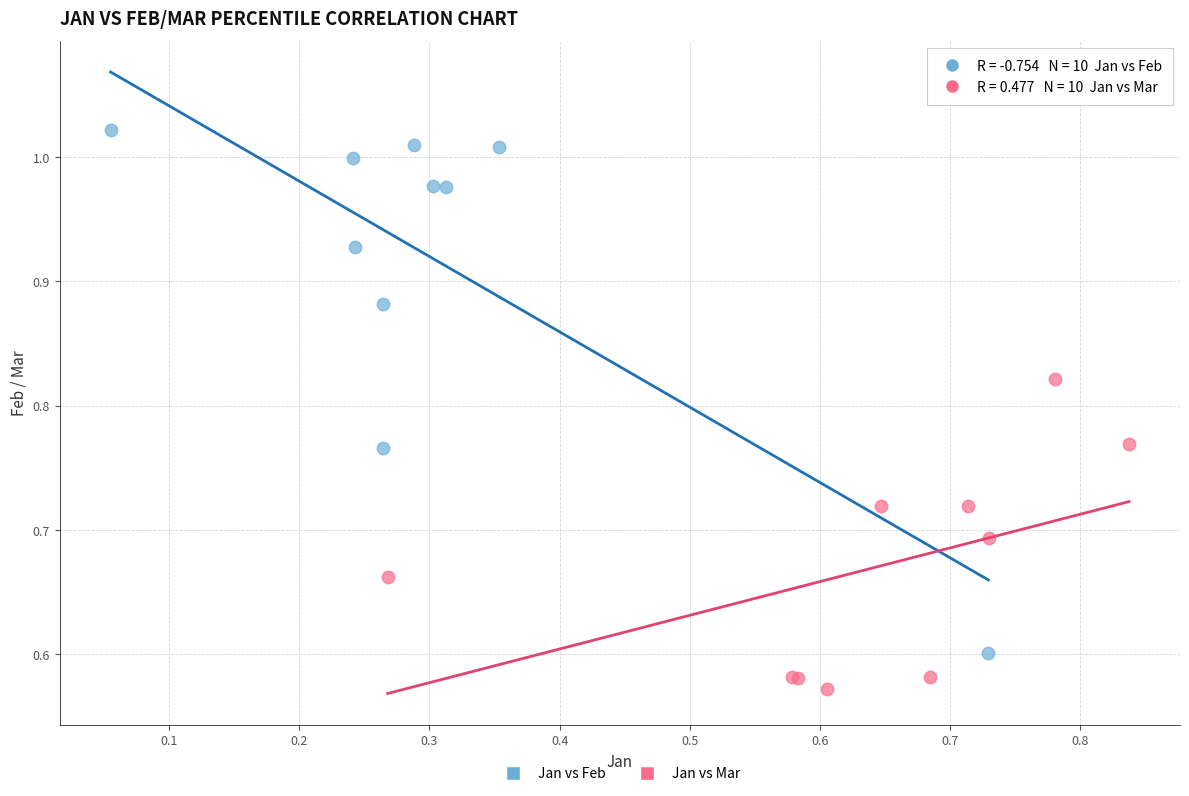

Which series has the widest spread of Y values?

Jan vs Feb